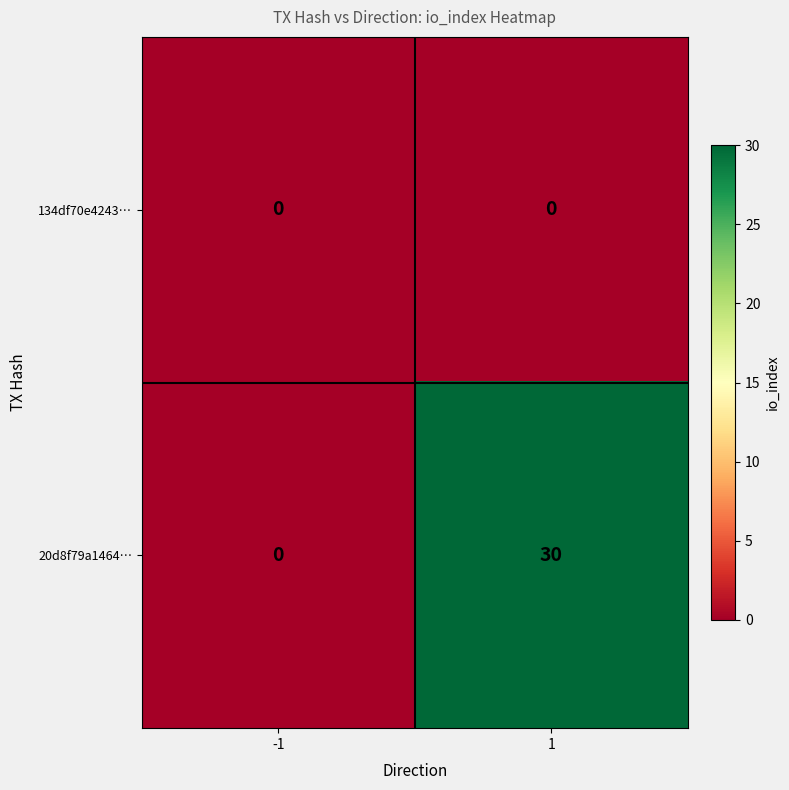

Which series has the largest total across all categories?

20d8f79a1464…